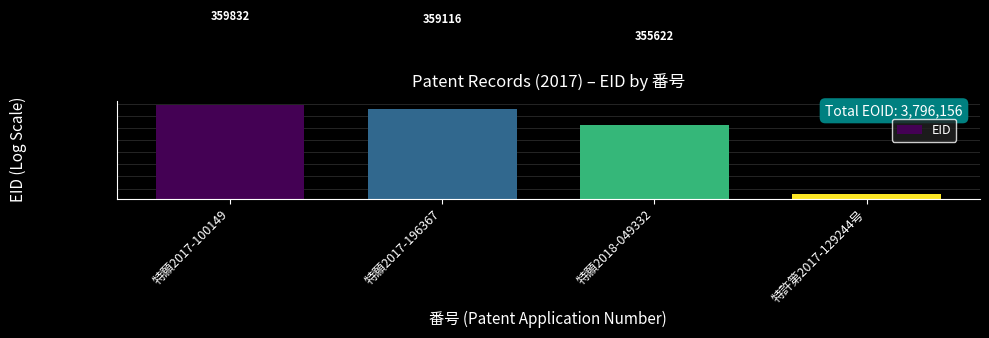

Which label corresponds to the largest value in the chart?

特願2017-100149